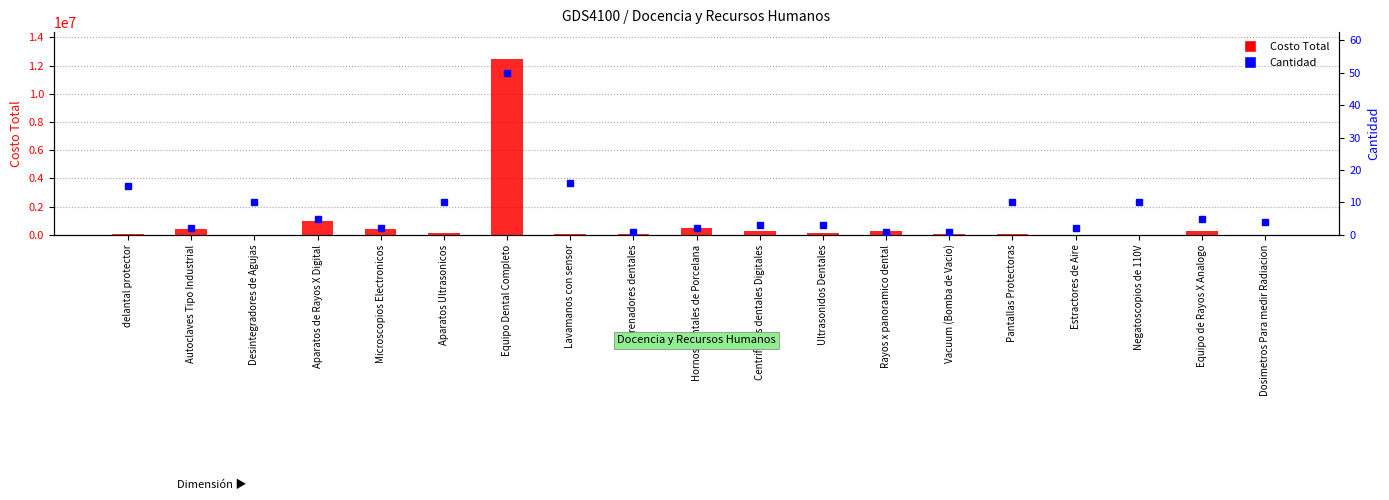

What is the average value of the Costo Total series?

849737